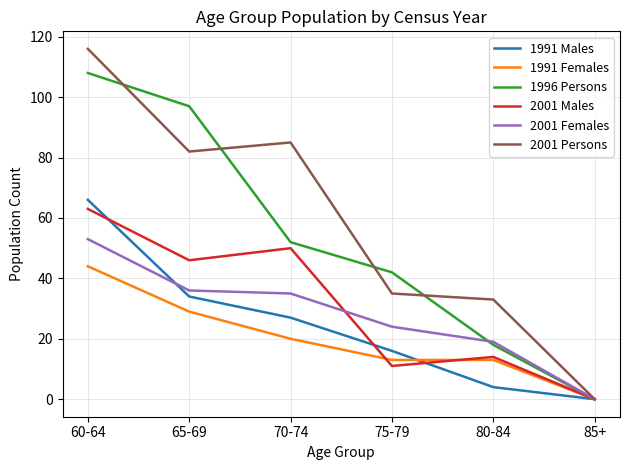

The value of 1991 Males at 80-84 is 4. True or false?

True